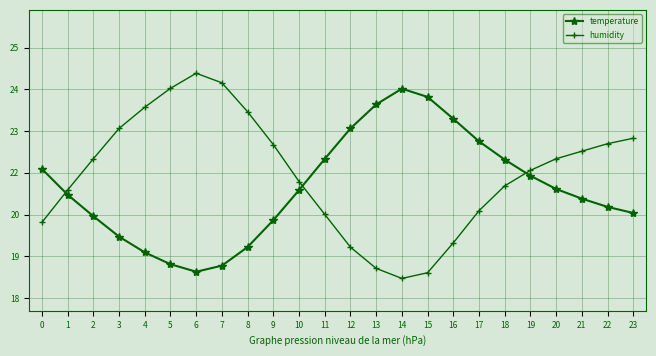

Which series has the widest spread of values?

humidity